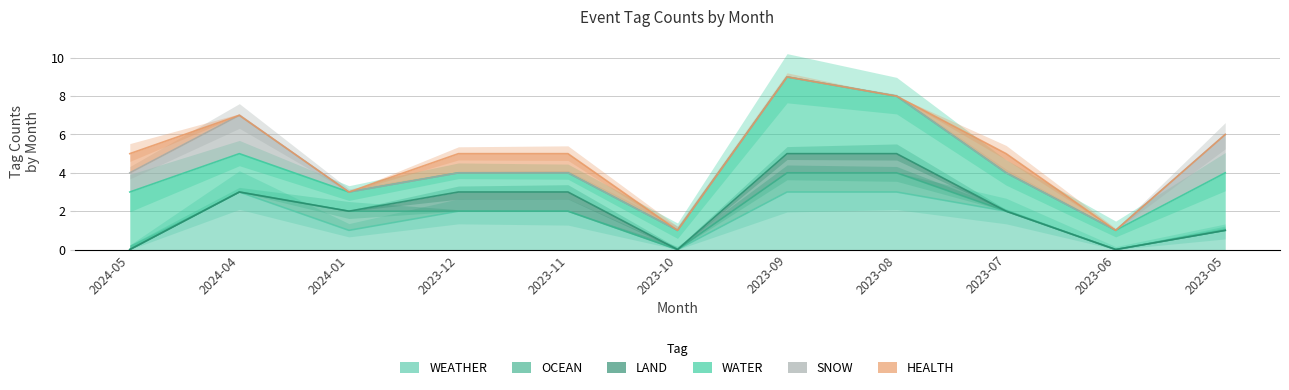

What is the total value across all series at 2023-11?

20